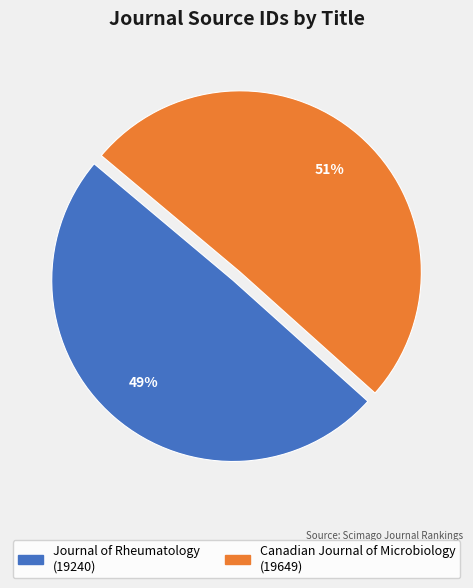

To the nearest percent, what is the average slice percentage?

50%